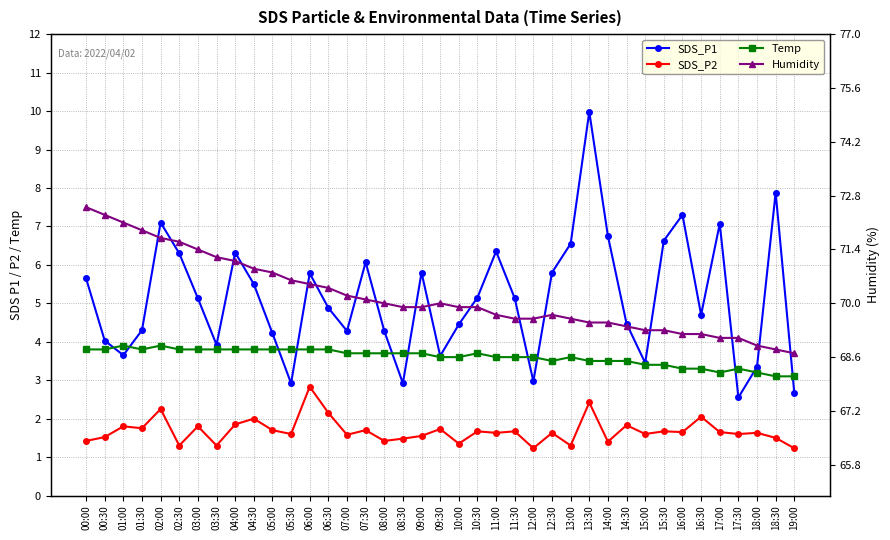

True or false: SDS_P2 and Temp intersect in this chart.

False